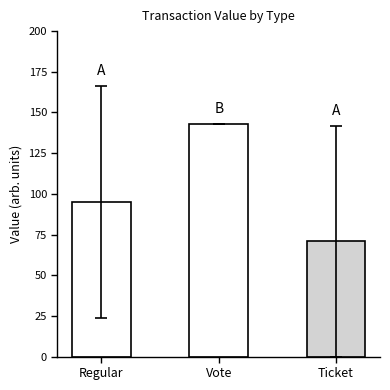

What is the label of the 3rd bar from the right?

Regular